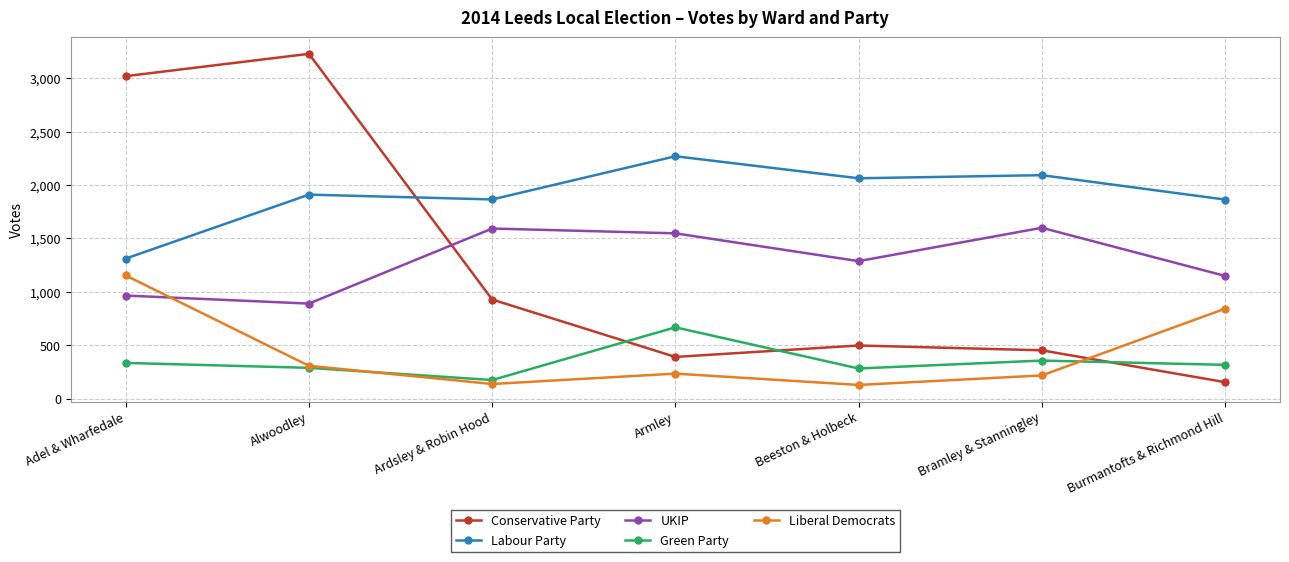

What is the difference between the Green Party values at Beeston & Holbeck and Armley?

385